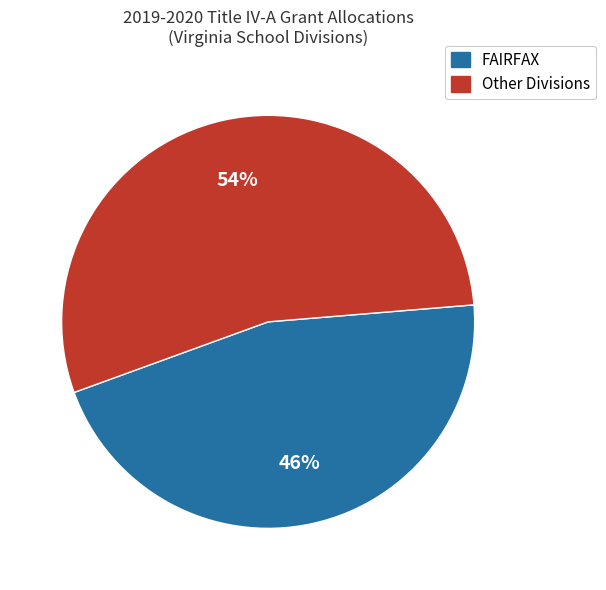

To the nearest percent, what is the average slice percentage?

50%